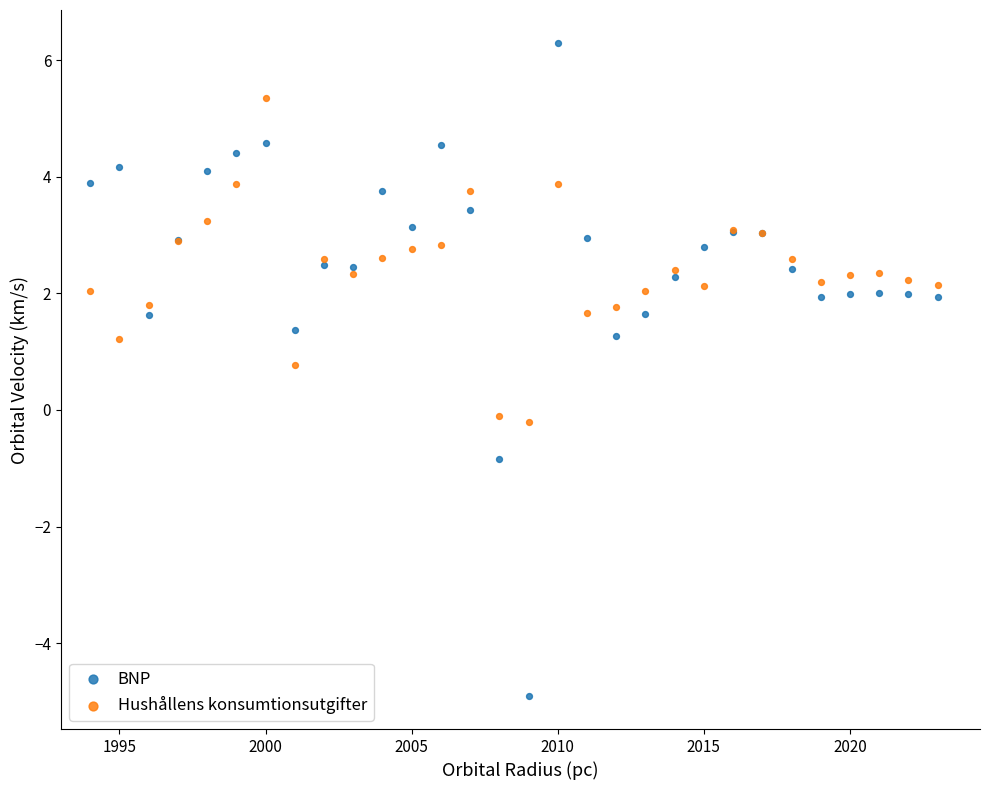

Which series contains the highest Y value?

BNP